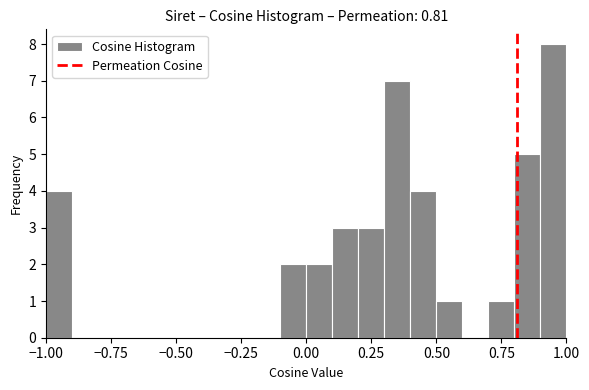

Around what value on the x-axis is the tallest bar? Give the approximate position of its centre, as read against the axis.

0.95